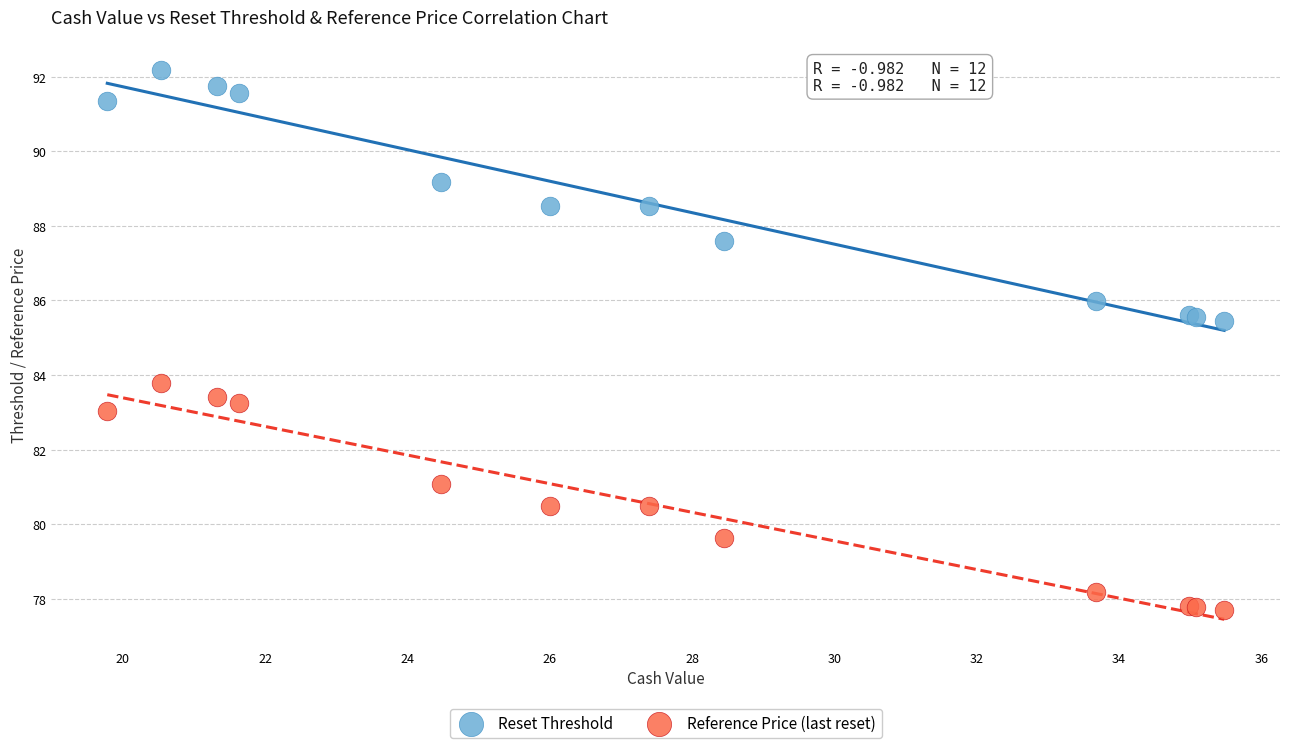

What are all the series names shown in the legend?

Reset Threshold, Reference Price (last reset)